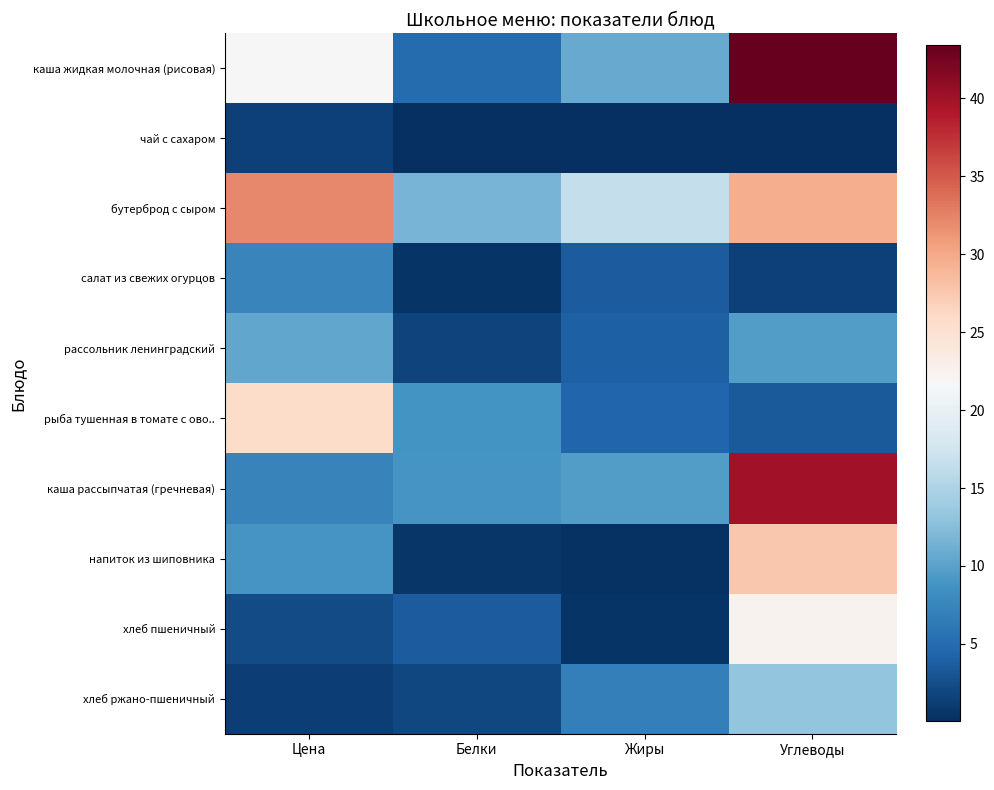

Reading left to right, list all the values displayed in this chart.

каша жидкая молочная (рисовая): Цена=21.6	Белки=5.1	Жиры=10.7	Углеводы=43.4
чай с сахаром: Цена=1.4	Белки=0.1	Жиры=0.0	Углеводы=0.1
бутерброд с сыром: Цена=32.2	Белки=11.6	Жиры=16.6	Углеводы=29.7
салат из свежих огурцов: Цена=7.4	Белки=0.5	Жиры=3.6	Углеводы=1.4
рассольник ленинградский: Цена=10.5	Белки=1.6	Жиры=4.0	Углеводы=9.6
рыба тушенная в томате с ово..: Цена=25.7	Белки=8.8	Жиры=4.5	Углеводы=3.4
каша рассыпчатая (гречневая): Цена=7.2	Белки=8.8	Жиры=9.6	Углеводы=39.9
напиток из шиповника: Цена=9.0	Белки=0.7	Жиры=0.3	Углеводы=27.6
хлеб пшеничный: Цена=2.3	Белки=3.6	Жиры=0.5	Углеводы=22.5
хлеб ржано-пшеничный: Цена=1.2	Белки=2.0	Жиры=6.8	Углеводы=13.2